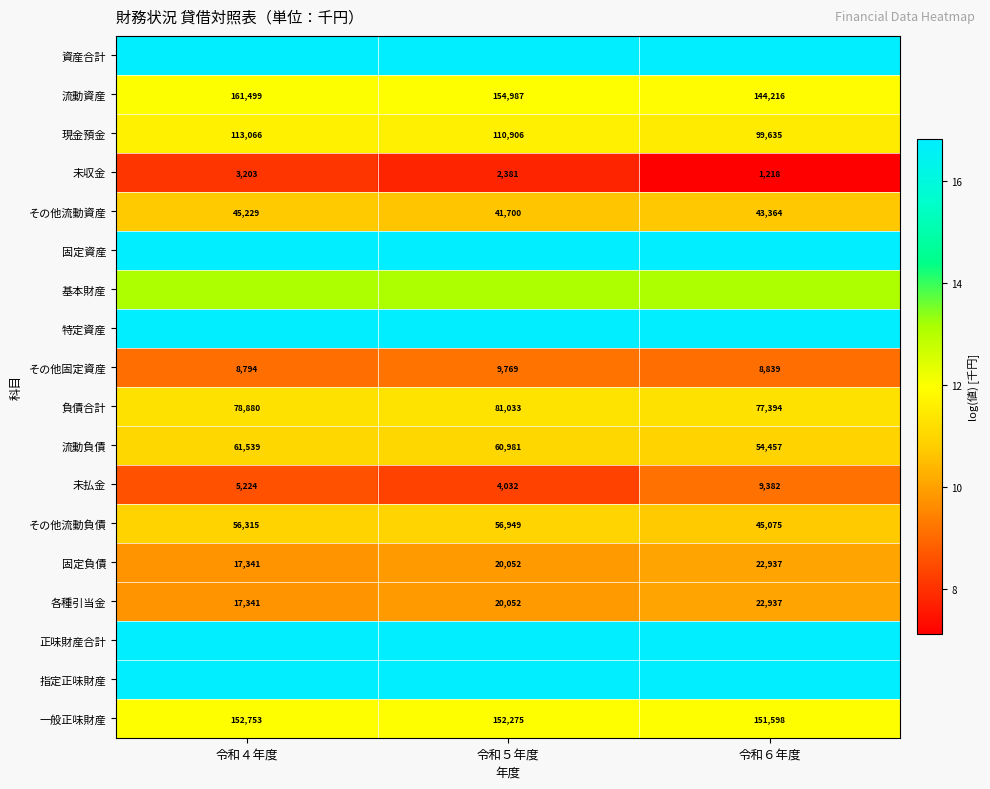

Is the value of その他流動負債 at 令和４年度 greater than the value of 固定負債 at 令和６年度?

Yes